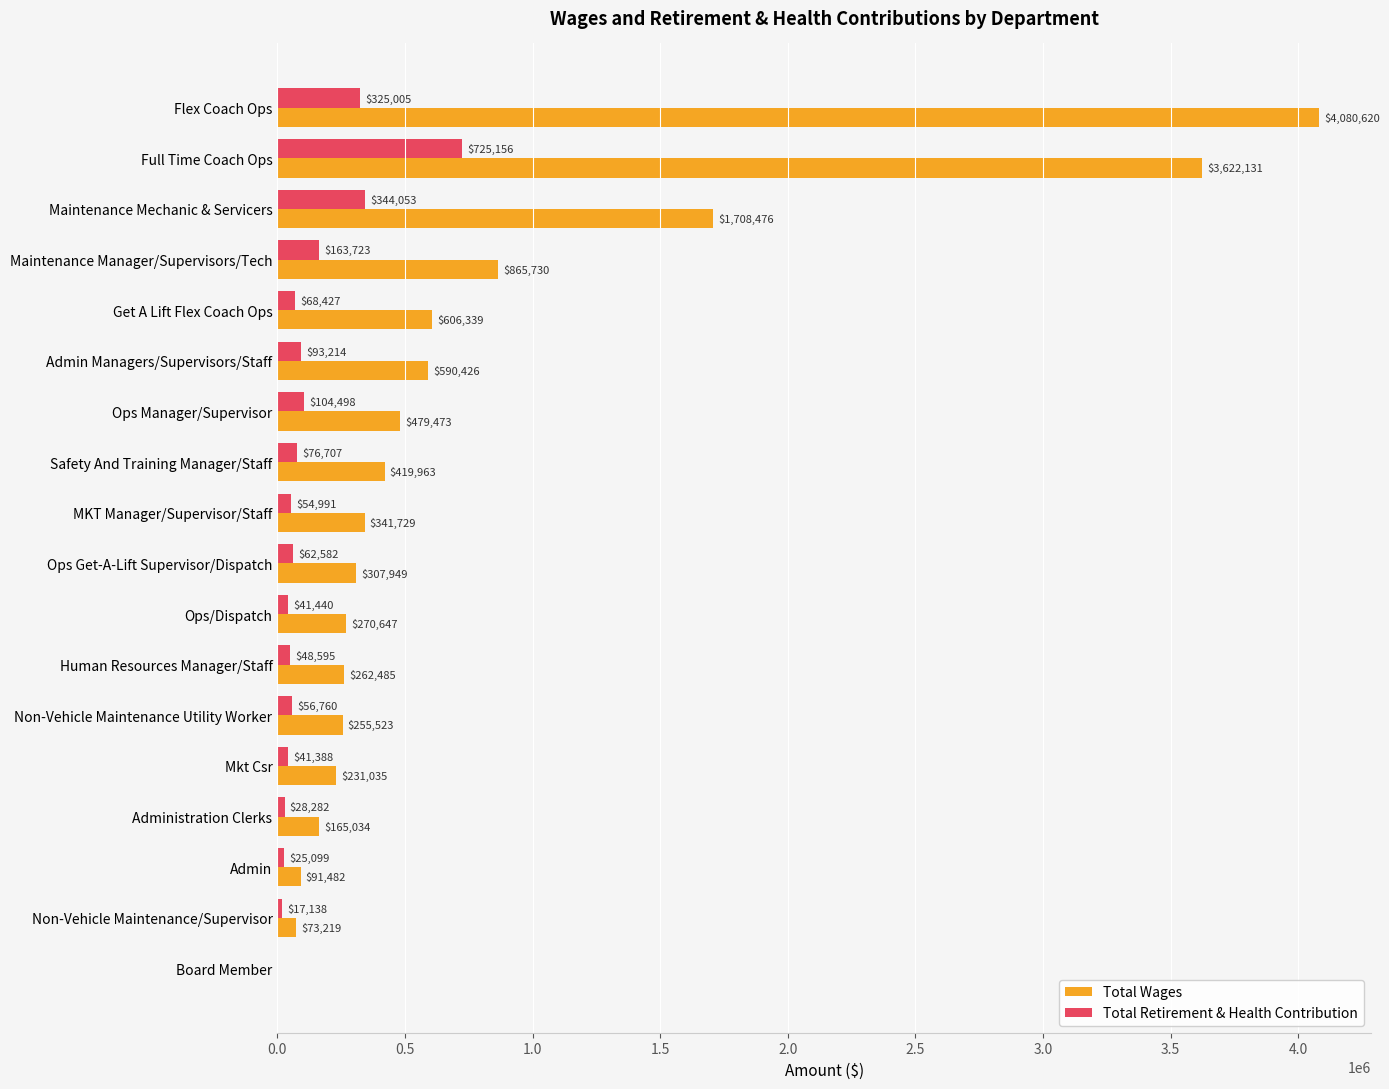

How many distinct data groups are displayed?

2